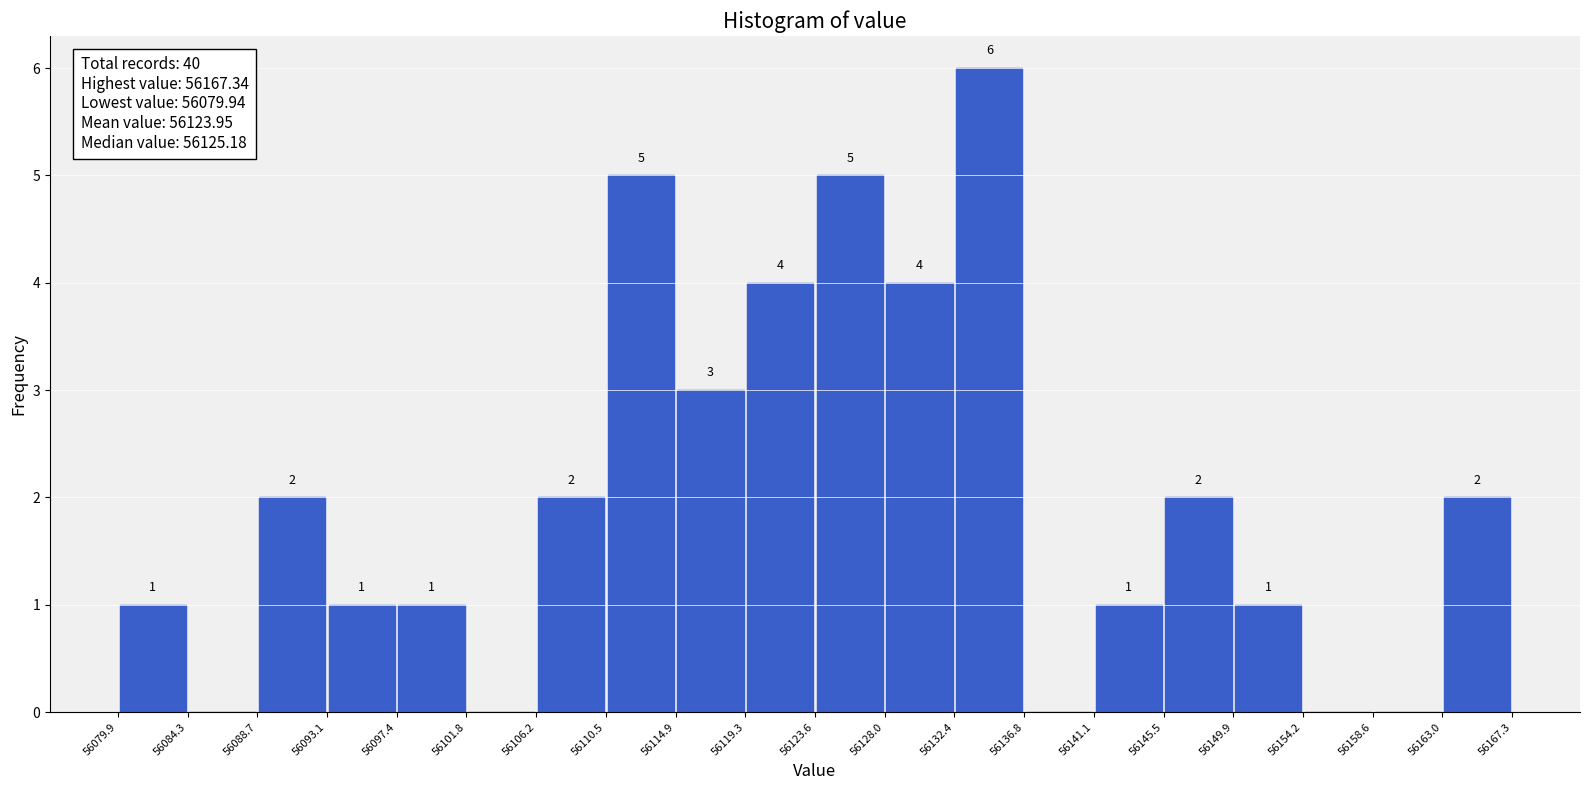

Over which range of the x-axis is the bar tallest?

56132.4 to 56136.8